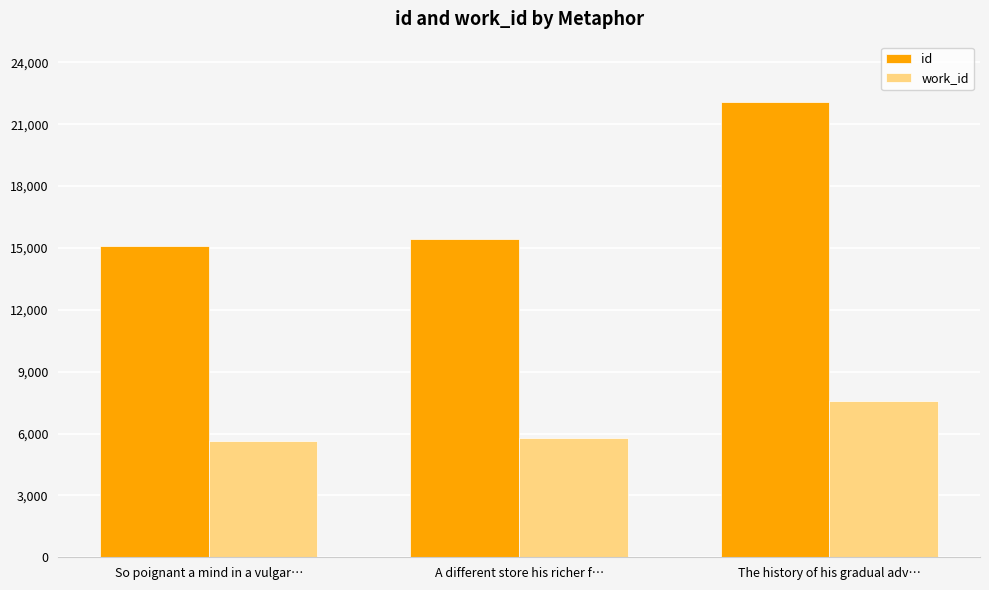

The value of work_id at So poignant a mind in a vulgar… is 5658. True or false?

True